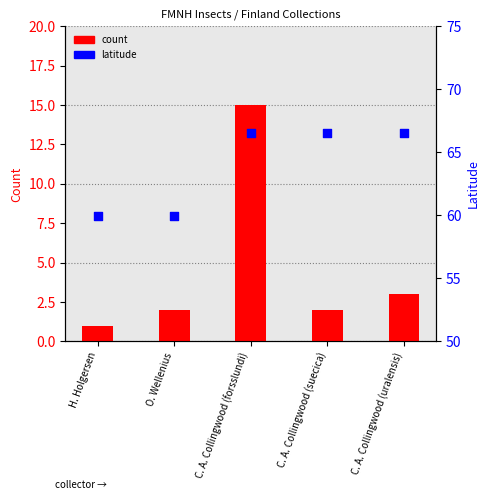

Which series contains the highest Y value?

latitude